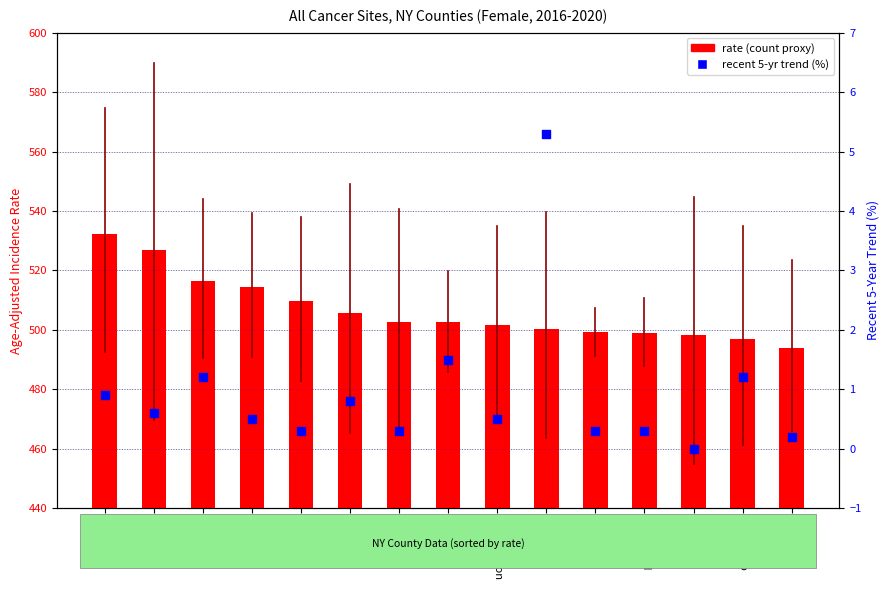

At which category is the sum across all series the highest?

Orleans